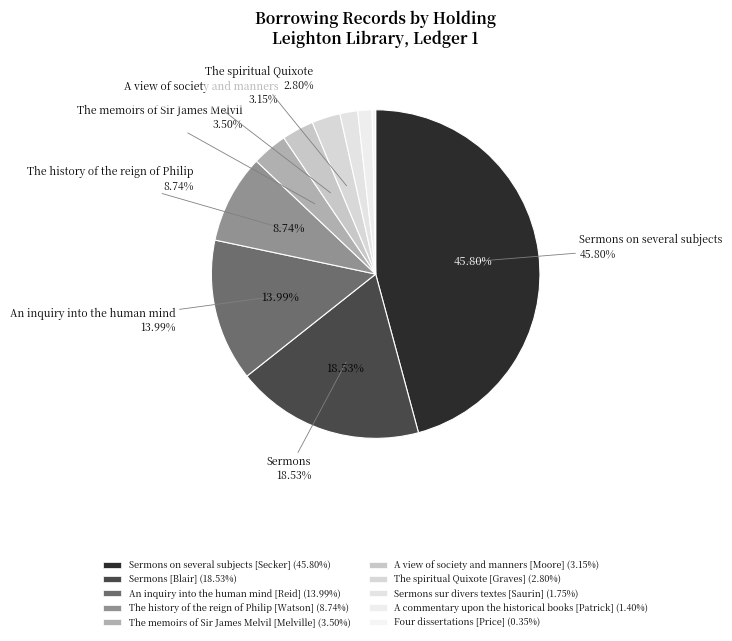

Does any single category account for the majority?

No